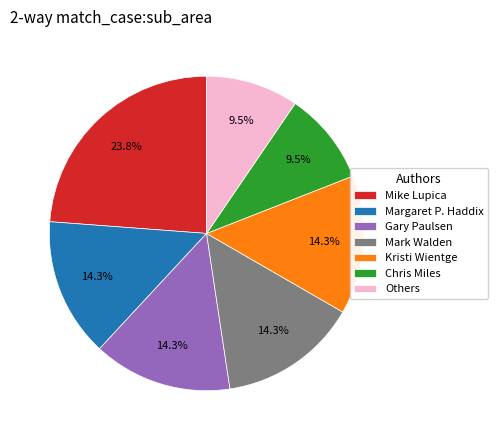

Which slice is the largest?

Mike Lupica